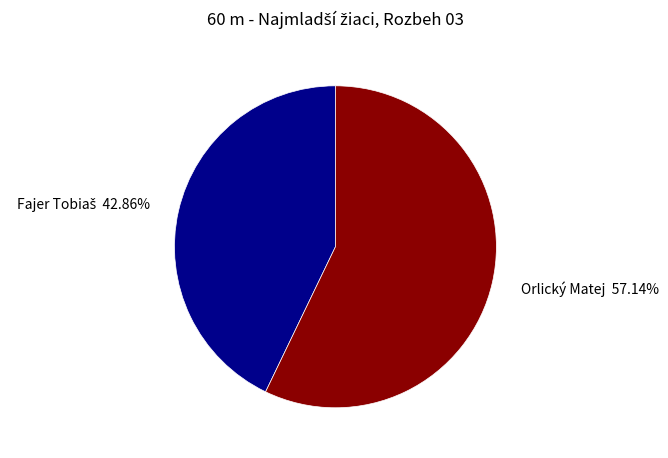

What is the majority slice?

Orlický Matej